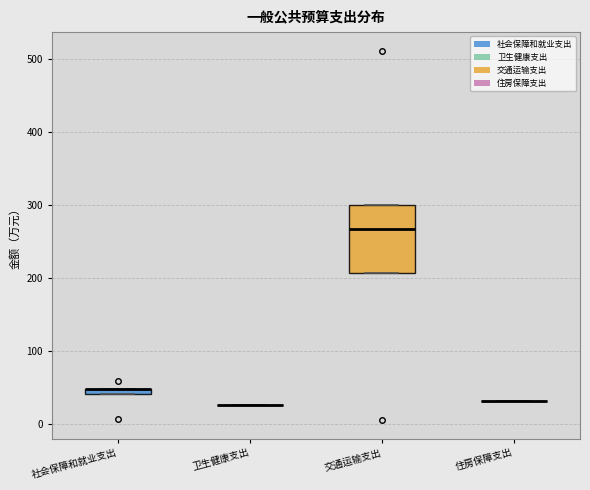

Comparing the boxes themselves (not the whiskers), which one is the tallest?

交通运输支出